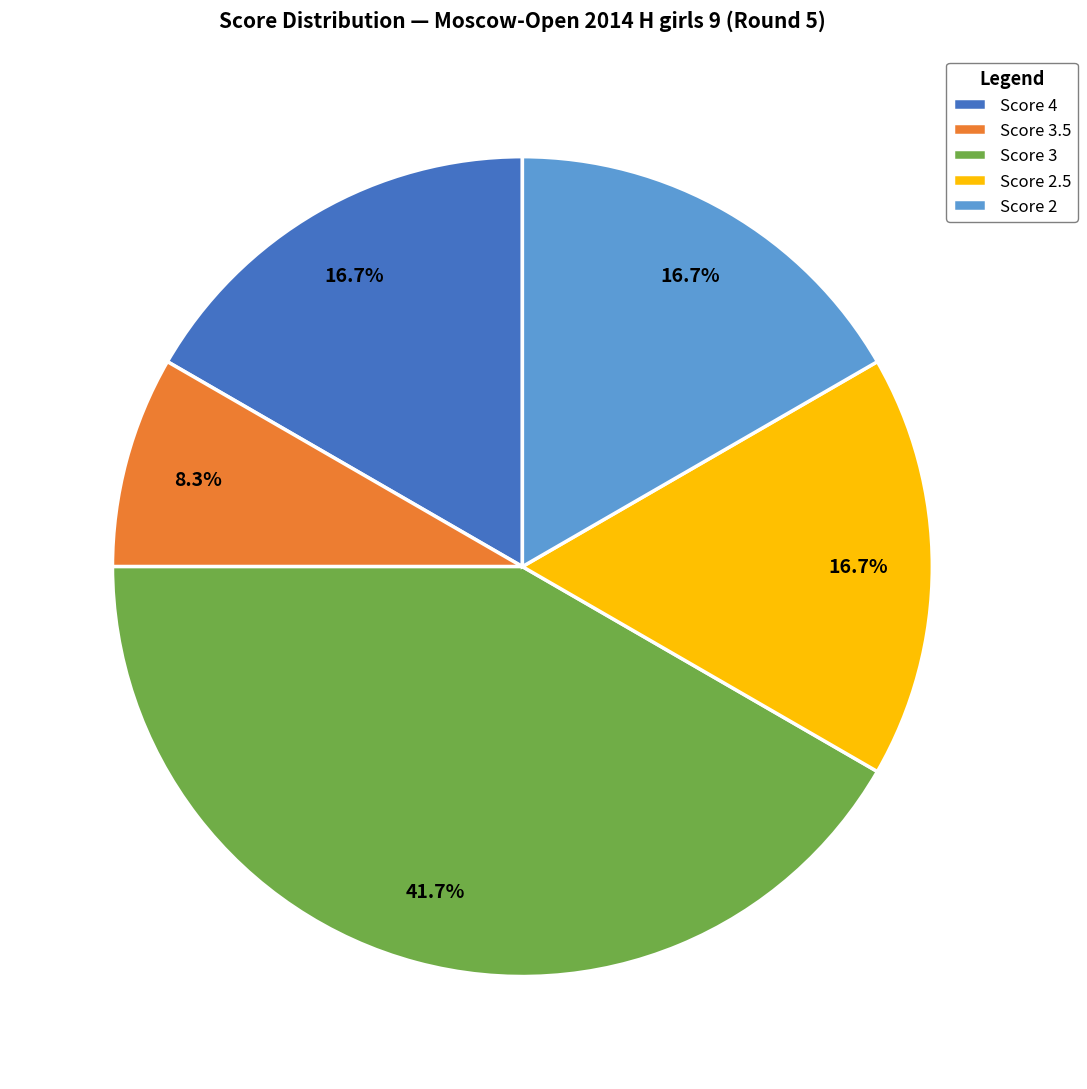

Does Score 3.5 represent more than half of the total?

No